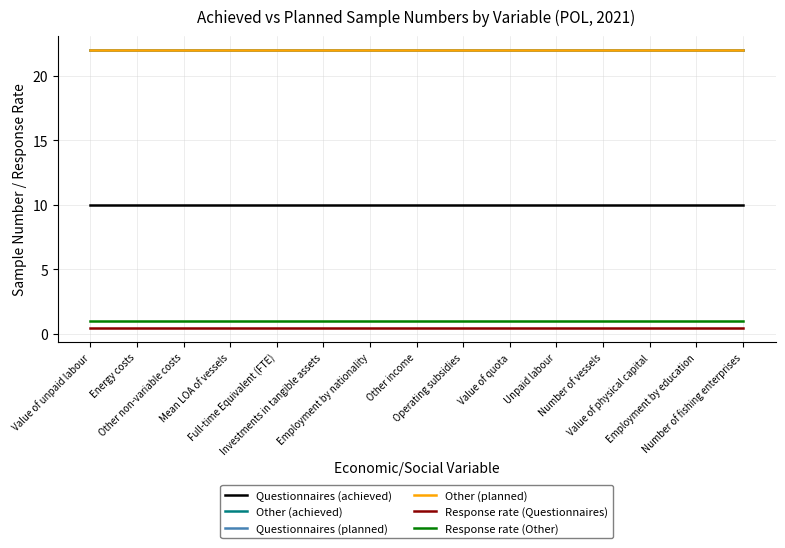

Which has a higher value, Energy costs or Value of unpaid labour?

Energy costs